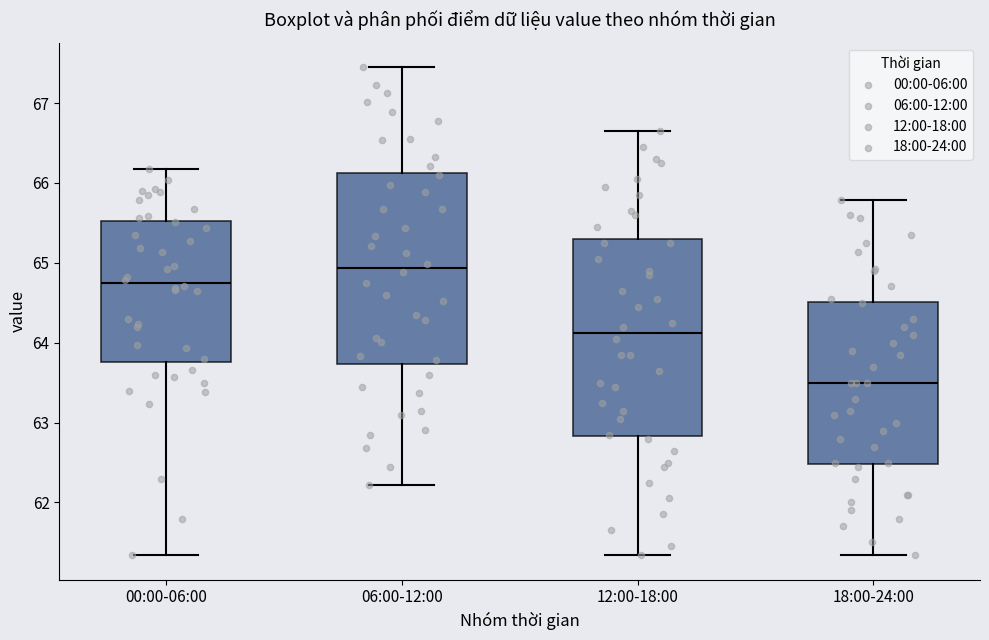

Reading left to right, read every box against the y-axis: the position of its median line, the range the box covers, and the ends of its whiskers. The values are not printed on the chart, so give them approximately, as read against the axis.

00:00-06:00: median 64.8, box 63.8 to 65.5, whiskers 61.3 to 66.2
06:00-12:00: median 64.9, box 63.7 to 66.1, whiskers 62.2 to 67.5
12:00-18:00: median 64.1, box 62.8 to 65.3, whiskers 61.3 to 66.7
18:00-24:00: median 63.5, box 62.5 to 64.5, whiskers 61.3 to 65.8